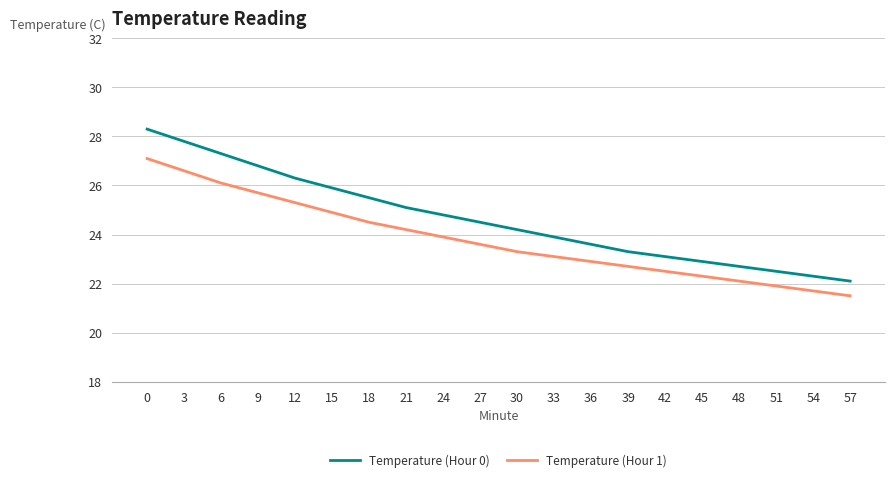

Reading right to left, transcribe all the data shown in this chart.

Temperature (Hour 0): 22.1	22.3	22.5	22.7	22.9	23.1	23.3	23.6	23.9	24.2	24.5	24.8	25.1	25.5	25.9	26.3	26.8	27.3	27.8	28.3
Temperature (Hour 1): 21.5	21.7	21.9	22.1	22.3	22.5	22.7	22.9	23.1	23.3	23.6	23.9	24.2	24.5	24.9	25.3	25.7	26.1	26.6	27.1